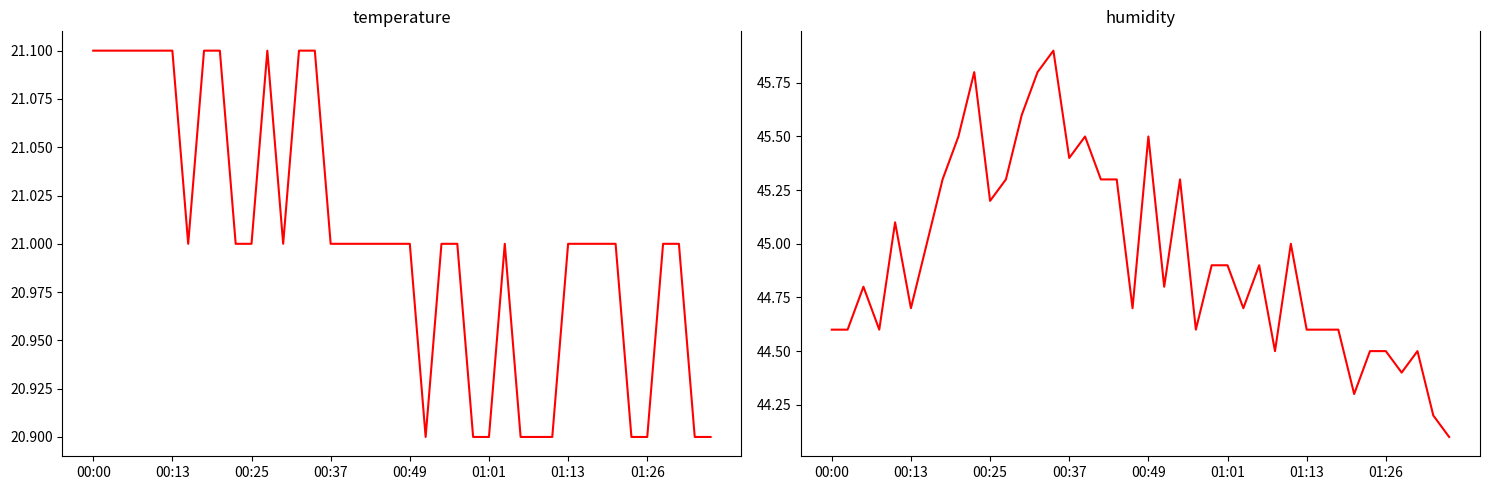

What is the sum of the humidity values at 18 and 22?

90.6